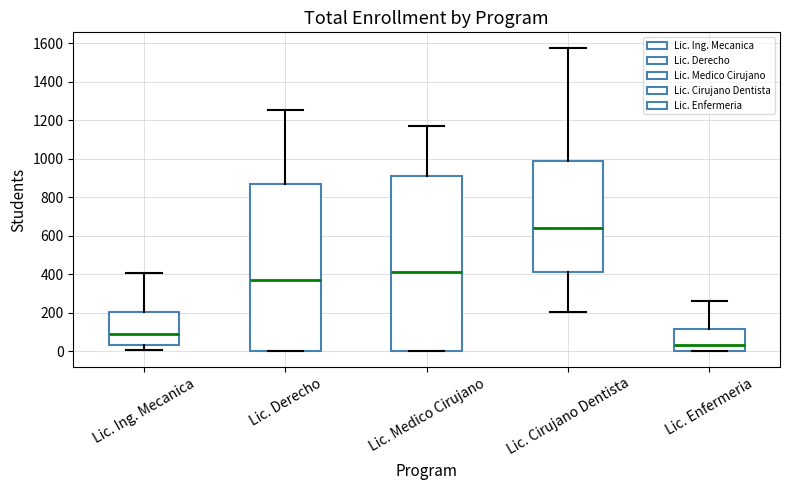

Reading left to right, read every box against the y-axis: the position of its median line, the range the box covers, and the ends of its whiskers. The values are not printed on the chart, so give them approximately, as read against the axis.

Lic. Ing. Mecanica: median 100, box 40 to 200, whiskers 0 to 400
Lic. Derecho: median 360, box 0 to 860, whiskers 0 to 1260
Lic. Medico Cirujano: median 420, box 0 to 920, whiskers 0 to 1180
Lic. Cirujano Dentista: median 640, box 420 to 980, whiskers 200 to 1580
Lic. Enfermeria: median 40, box 0 to 120, whiskers 0 to 260